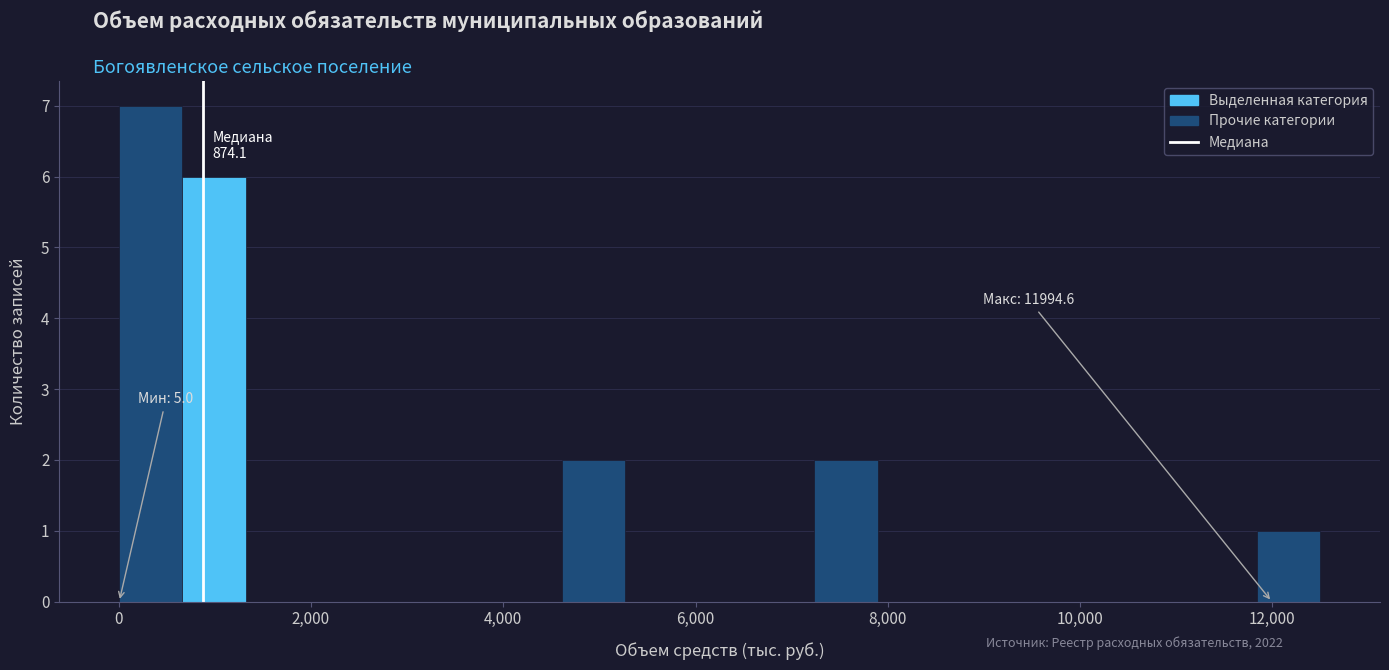

Around what value on the x-axis is the tallest bar? Give the approximate position of its centre, as read against the axis.

400